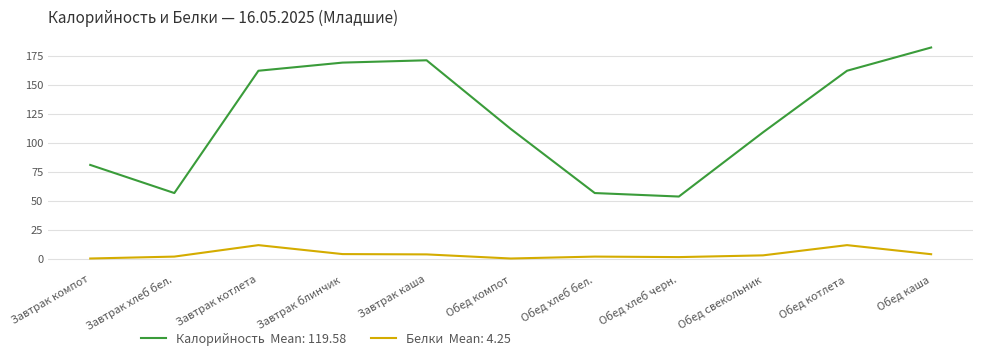

What is the total value across all series at Обед каша?

186.2